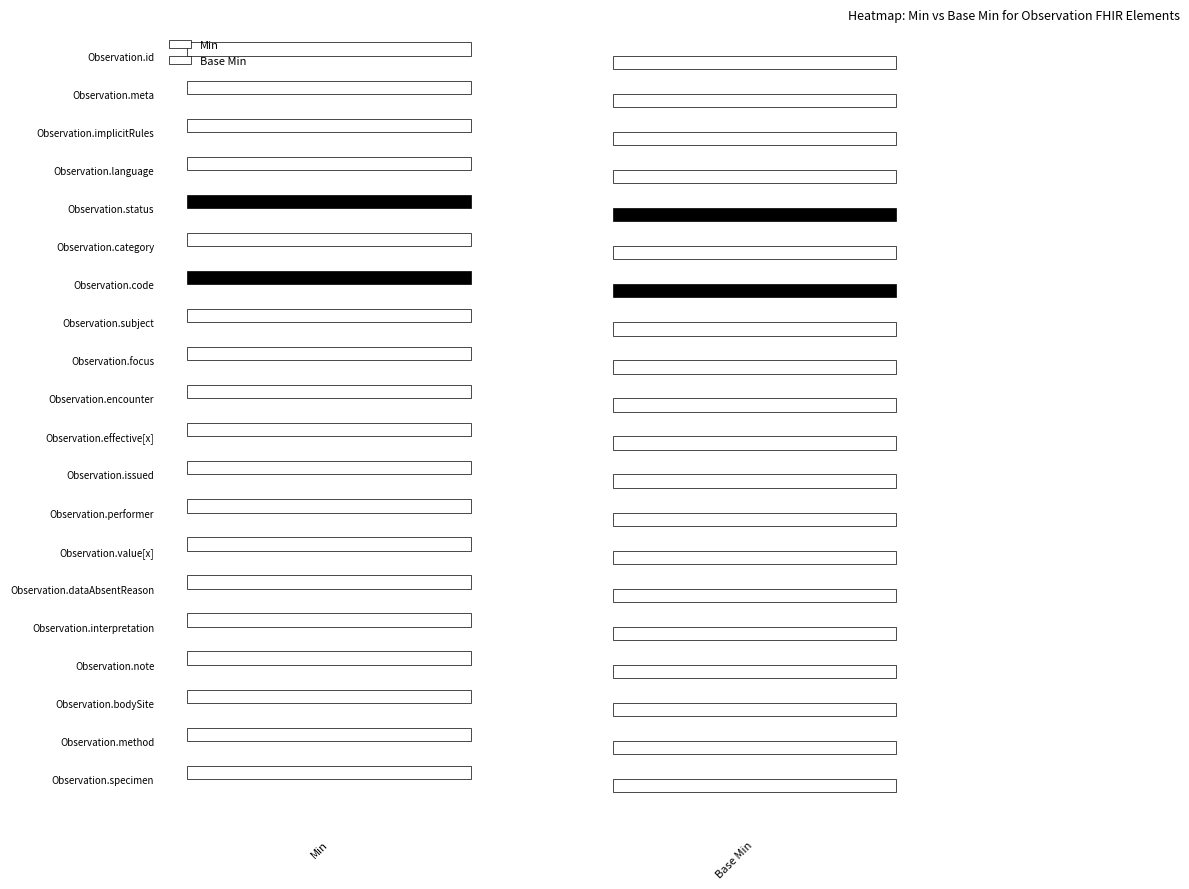

At how many categories does at least one series exceed 0?

2